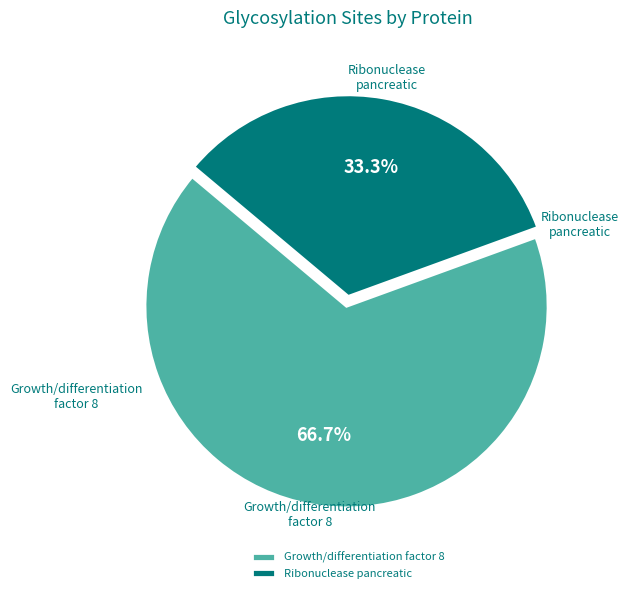

Which slice is the smallest?

Ribonuclease pancreatic